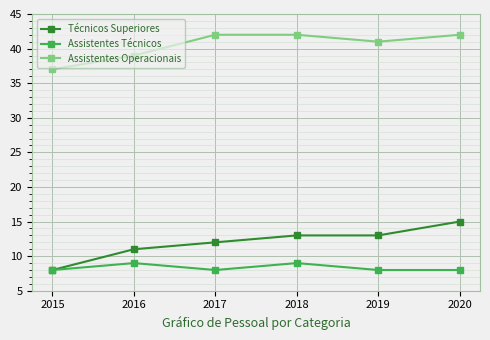

Reading left to right, what are all the values shown in this chart?

Técnicos Superiores: 2015=8	2016=11	2017=12	2018=13	2019=13	2020=15
Assistentes Técnicos: 2015=8	2016=9	2017=8	2018=9	2019=8	2020=8
Assistentes Operacionais: 2015=37	2016=39	2017=42	2018=42	2019=41	2020=42